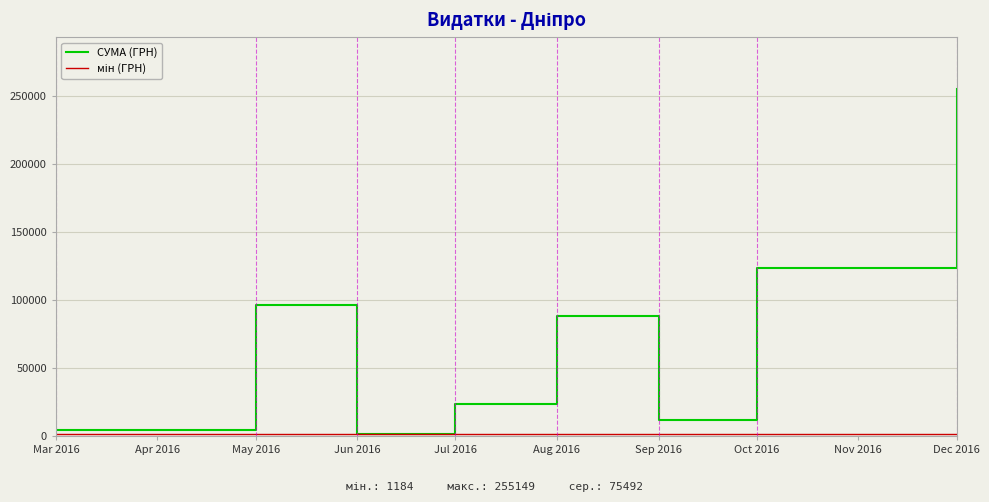

Which category has the highest value across all series?

Dec 2016